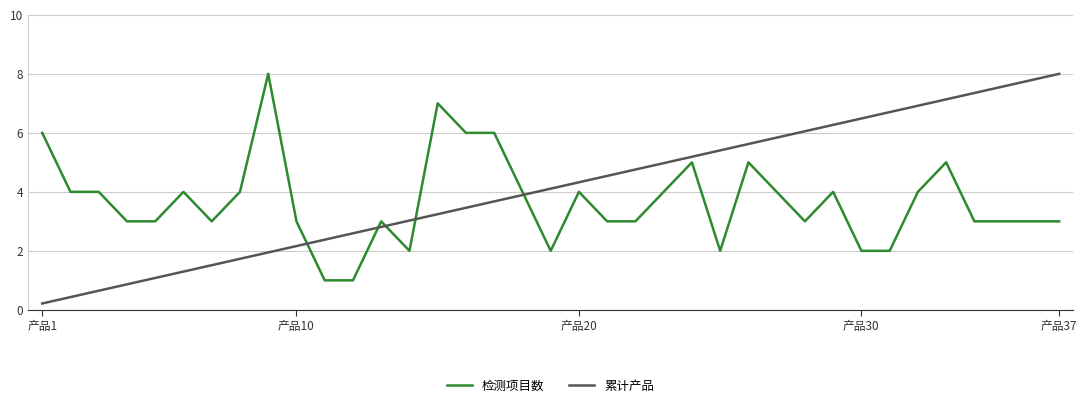

True or false: 累计产品 and 检测项目数 cross at least once.

True